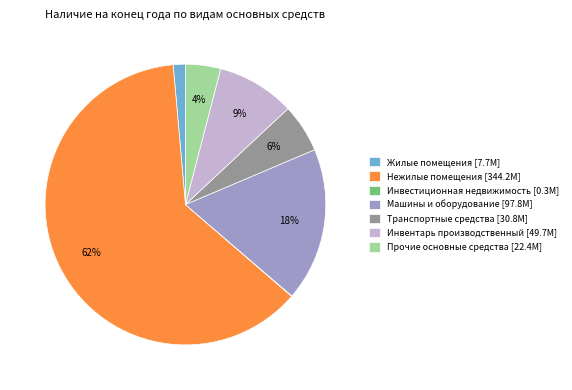

Does Жилые помещения represent more than half of the total?

No